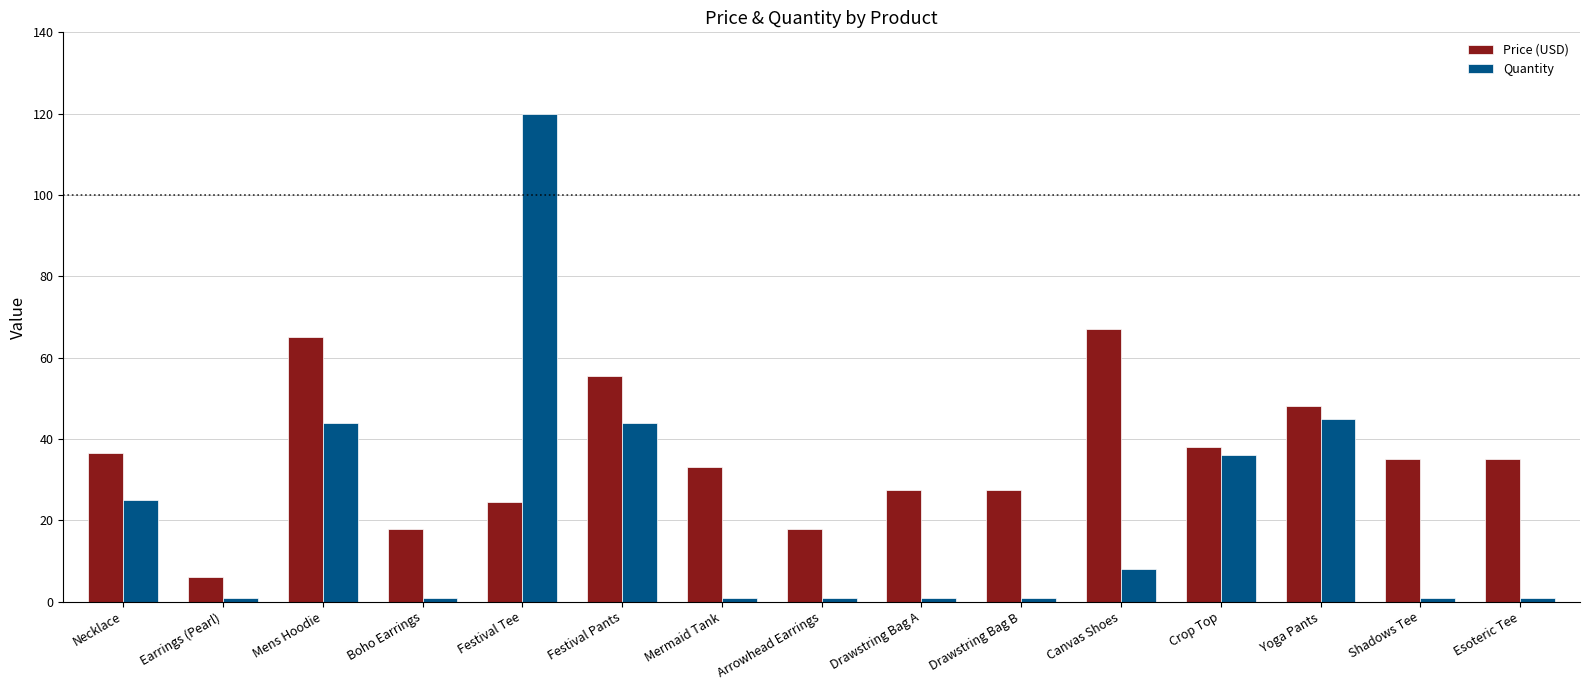

What is the lowest value of the Quantity series?

1.0